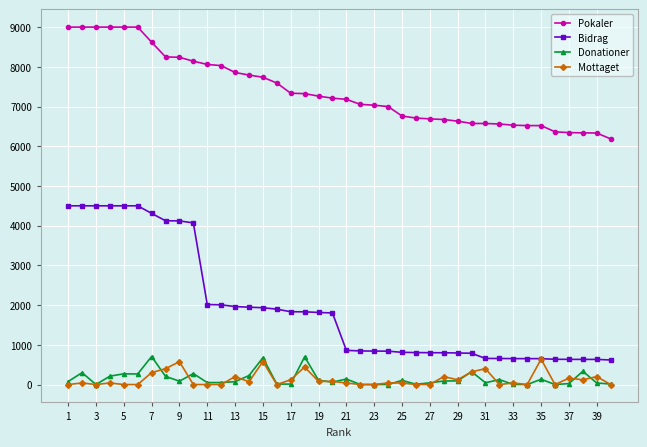

Count the number of categories in the chart.

40